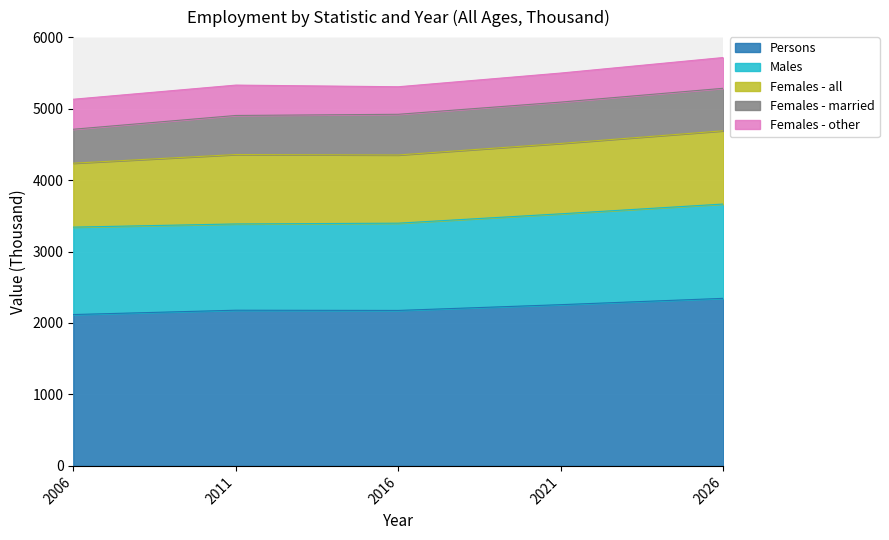

True or false: Females - married has more than 1 points higher than both neighbors.

False